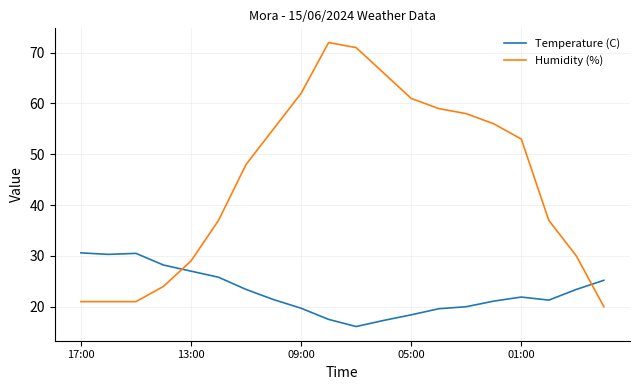

Which series has the widest spread of values?

Humidity (%)